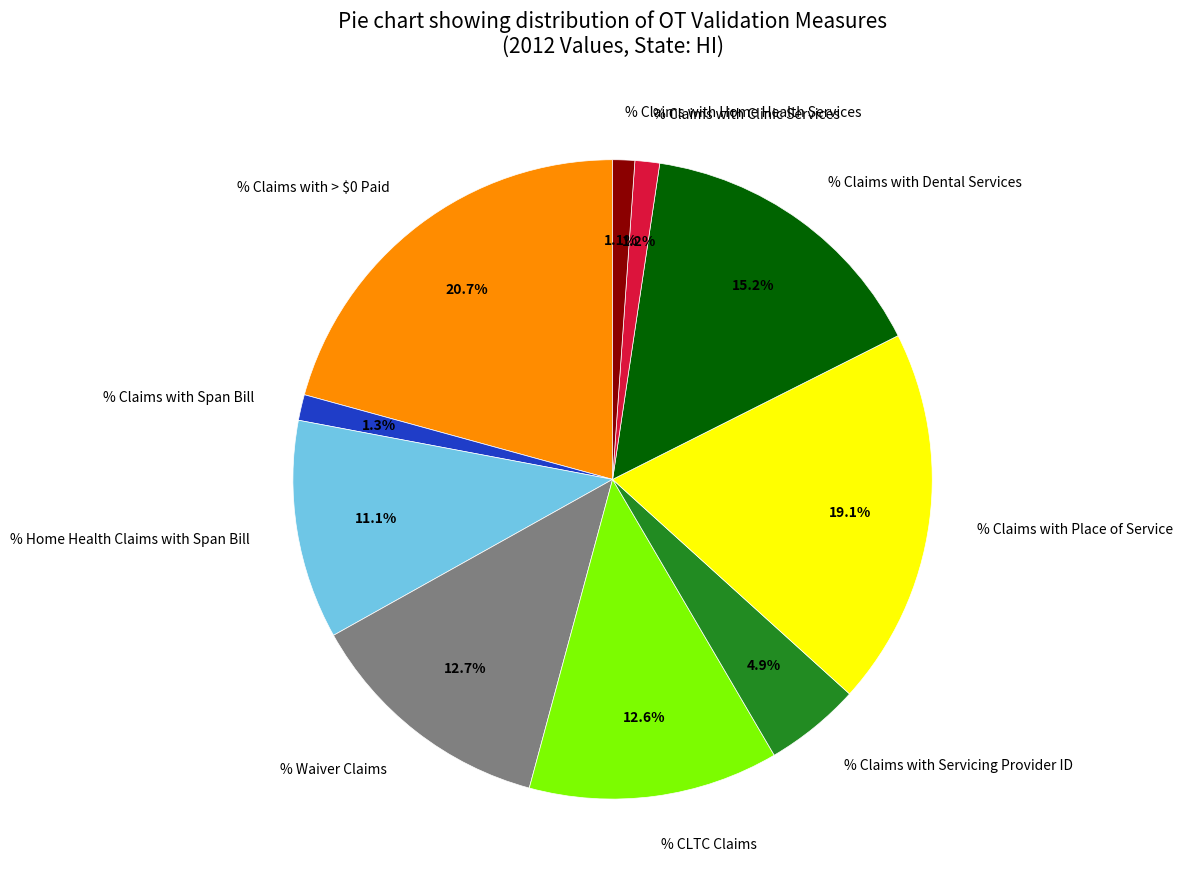

What percentage is the % Claims with Span Bill slice, to the nearest percent?

1%